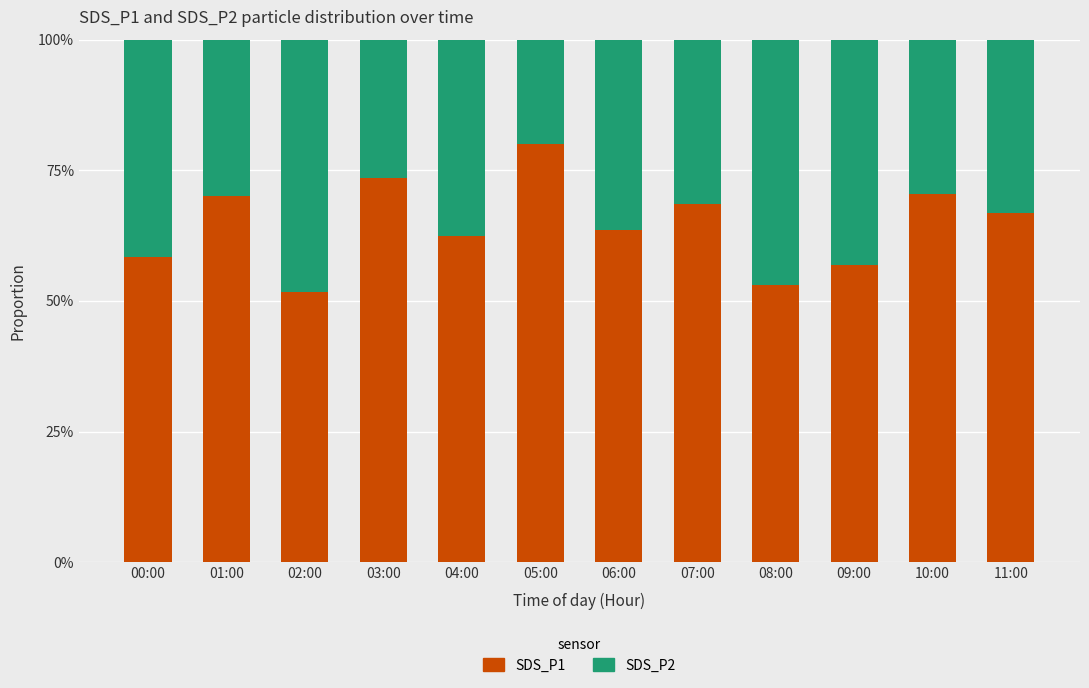

What is the label of the 11th bar from the left?

10:00